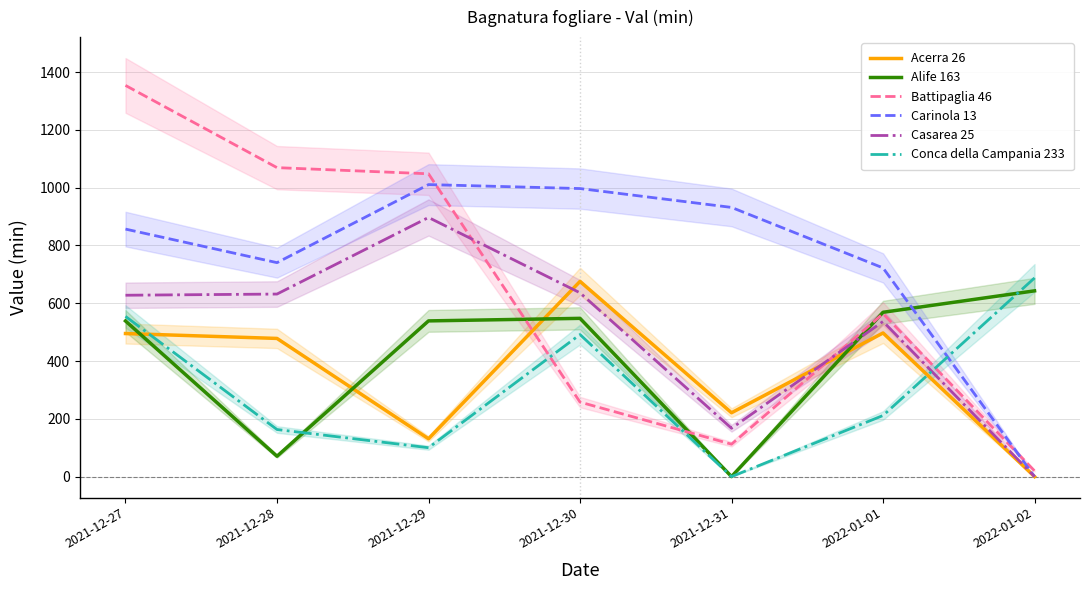

What is the minimum value for Battipaglia 46?

19.8